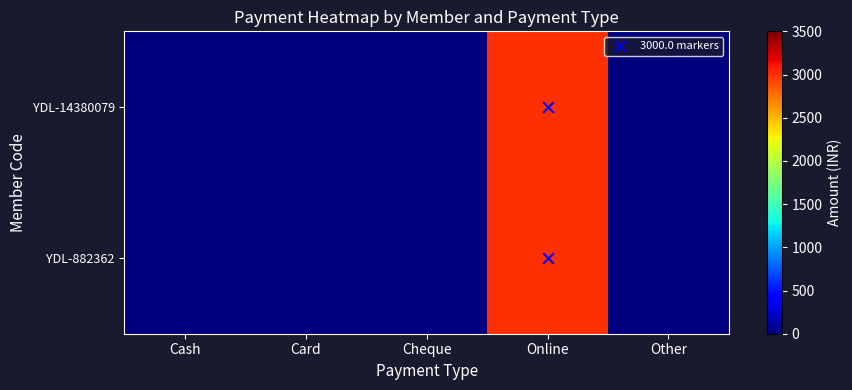

Reading right to left, list all the values displayed in this chart.

YDL-14380079: Other=0	Online=3000	Cheque=0	Card=0	Cash=0
YDL-882362: Other=0	Online=3000	Cheque=0	Card=0	Cash=0